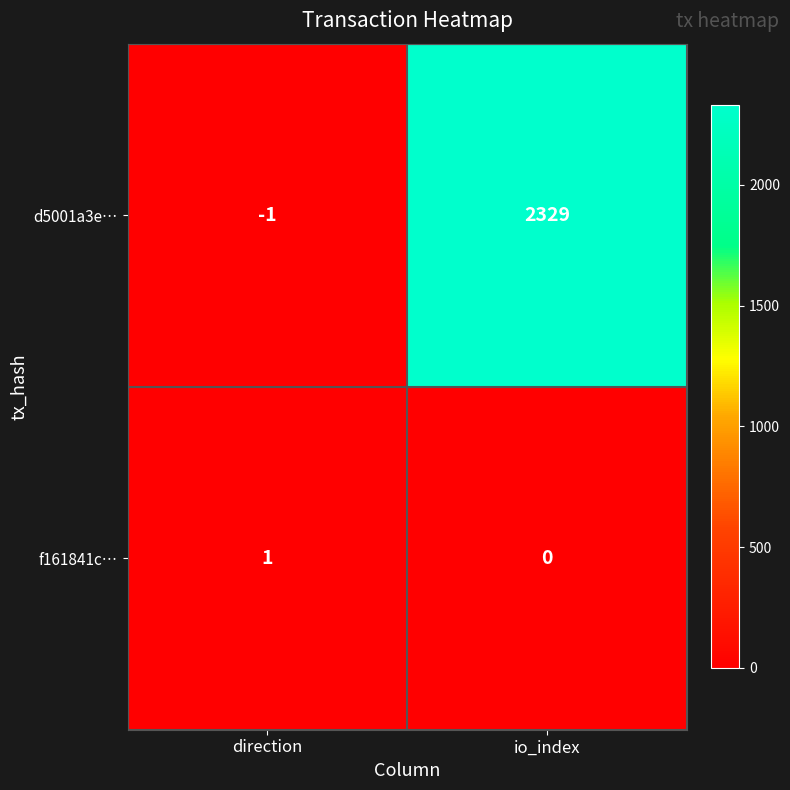

The value of f161841c… at io_index is 0. True or false?

True